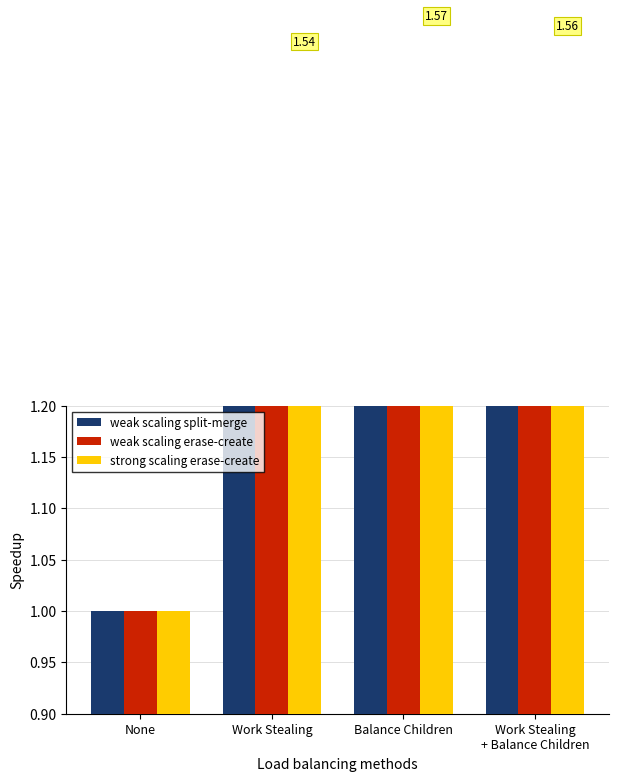

What is the value of the weak scaling split-merge bar at the 2nd from the left?

1.2